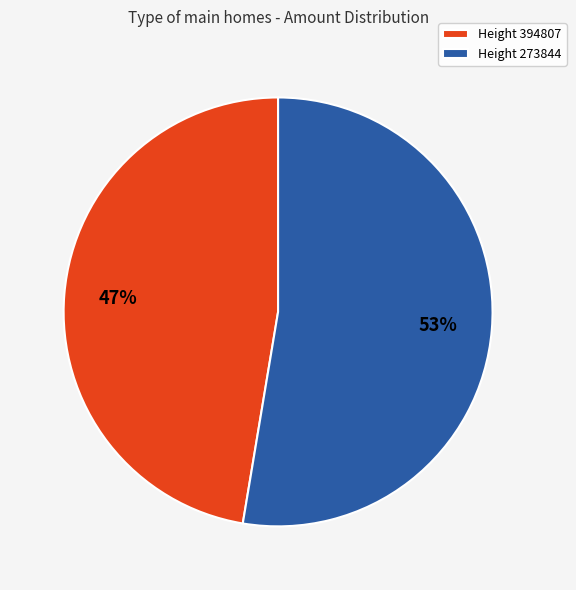

Is there any slice that represents more than half of the pie?

Yes